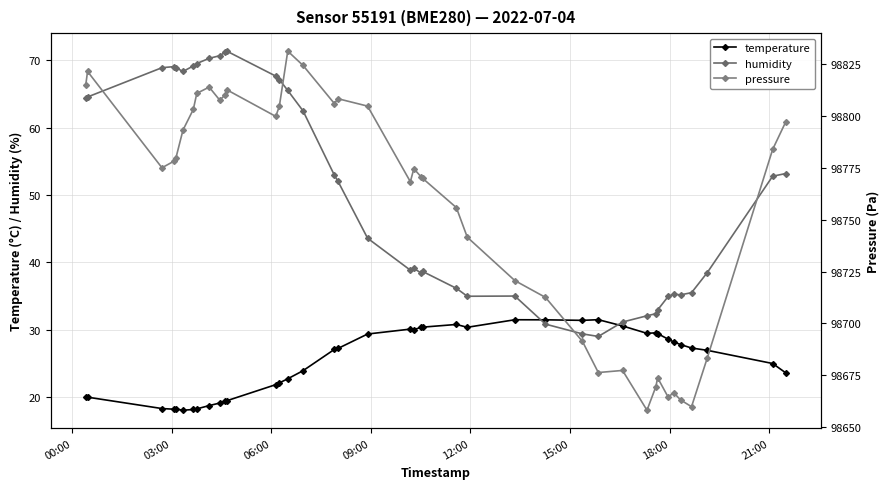

What is the minimum value for temperature?

18.1